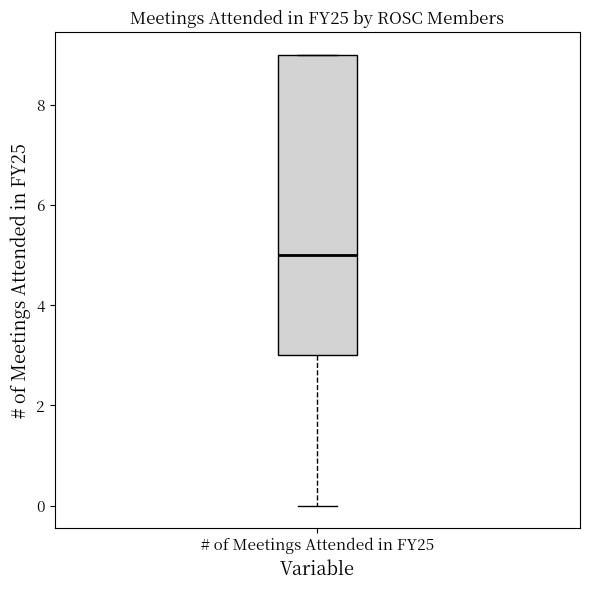

Transcribe this box plot: give where the median line is, the range the box spans, and where the two whiskers end, as read against the y-axis. The values are not printed on the chart, so give them approximately, as read against the axis.

median 5, box 3 to 9, whiskers 0 to 9